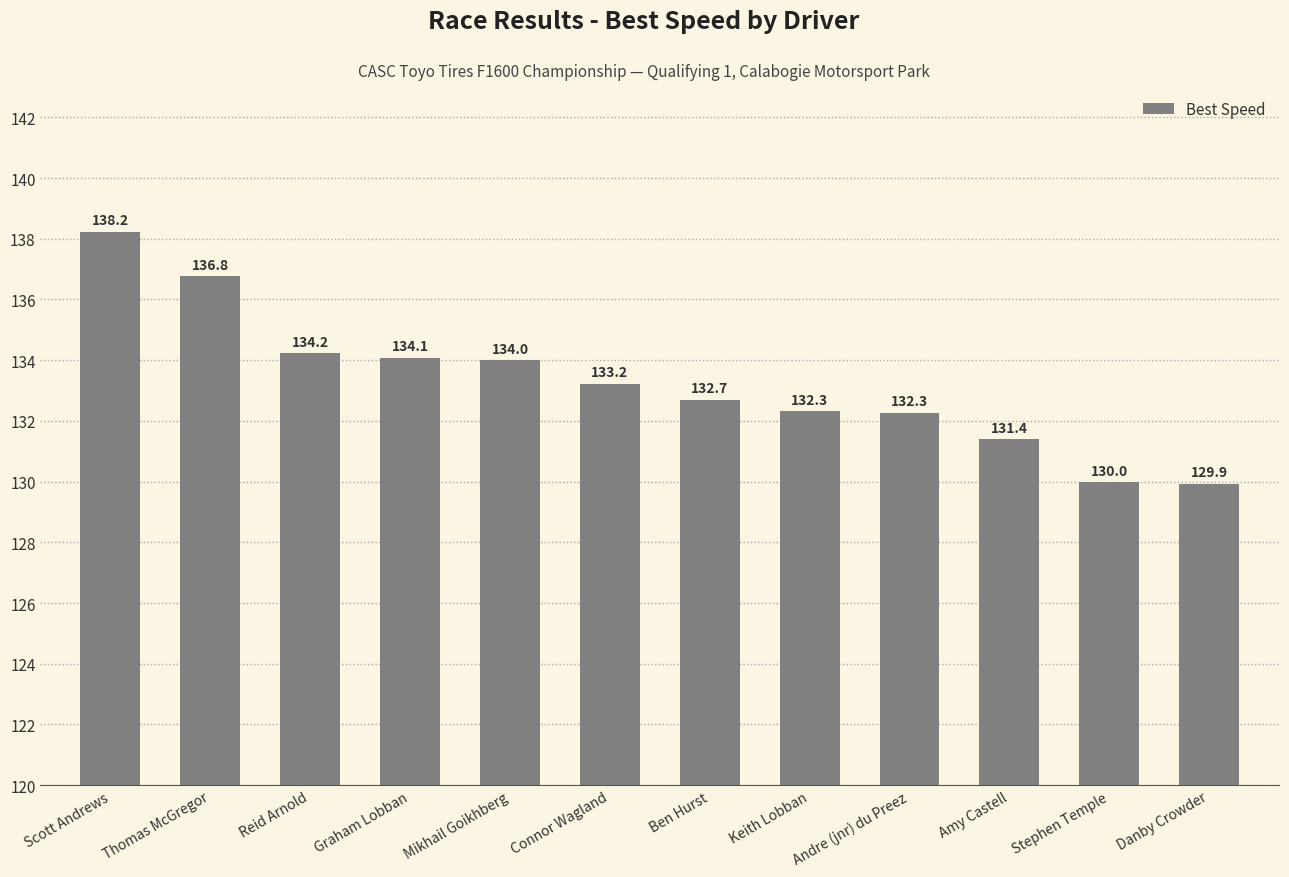

How many bars are there in total?

12